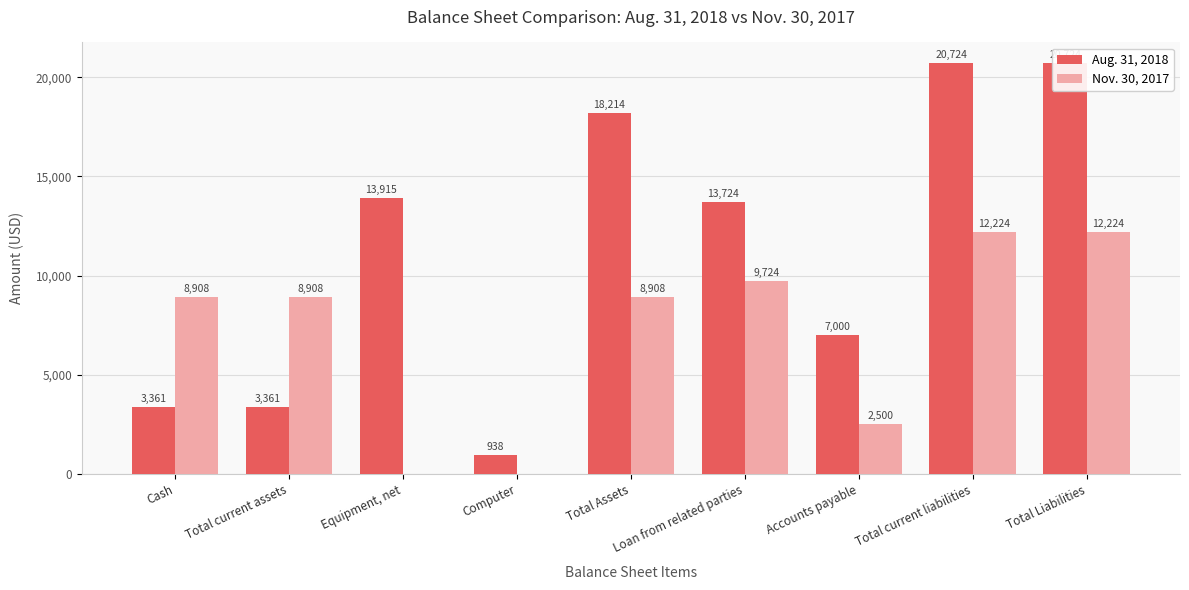

Reading left to right, transcribe all the data shown in this chart.

Aug. 31, 2018: Cash=3361	Total current assets=3361	Equipment, net=13915	Computer=938	Total Assets=18214	Loan from related parties=13724	Accounts payable=7000	Total current liabilities=20724	Total Liabilities=20724
Nov. 30, 2017: Cash=8908	Total current assets=8908	Equipment, net=0	Computer=0	Total Assets=8908	Loan from related parties=9724	Accounts payable=2500	Total current liabilities=12224	Total Liabilities=12224